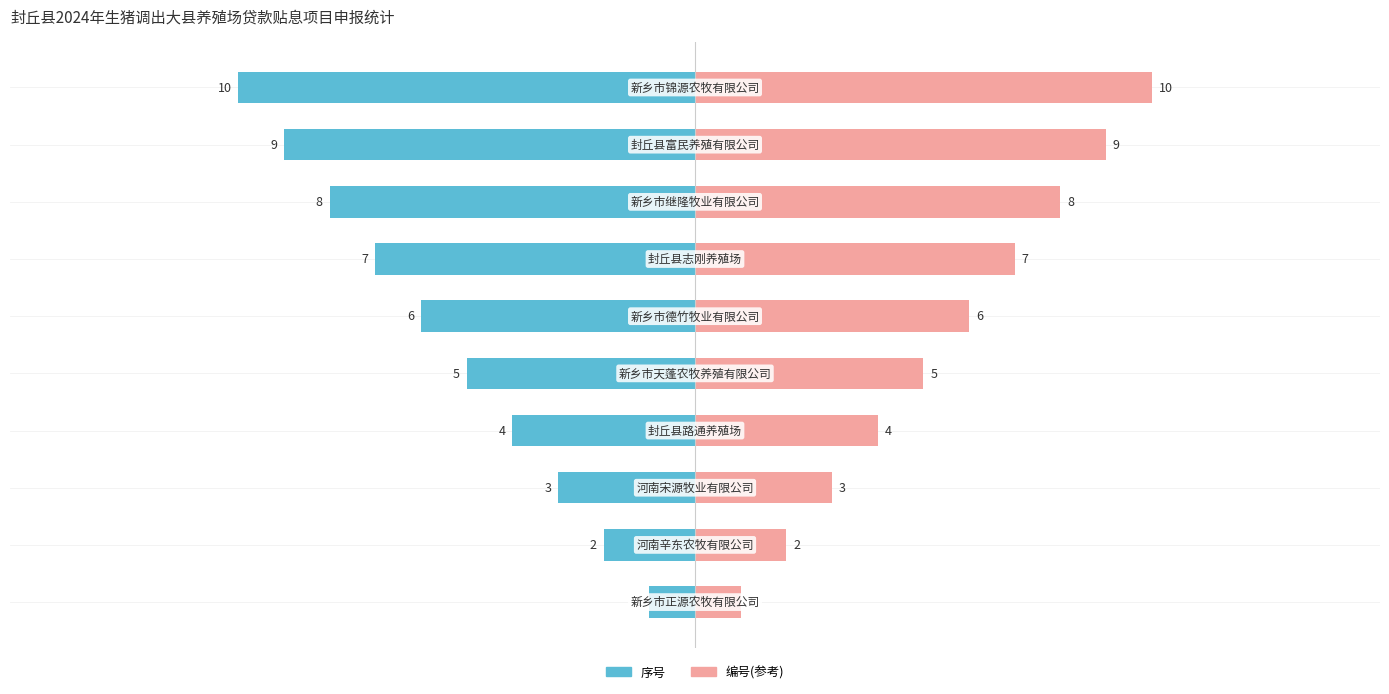

Is it true that 编号(参考) equals 1 at 1?

False